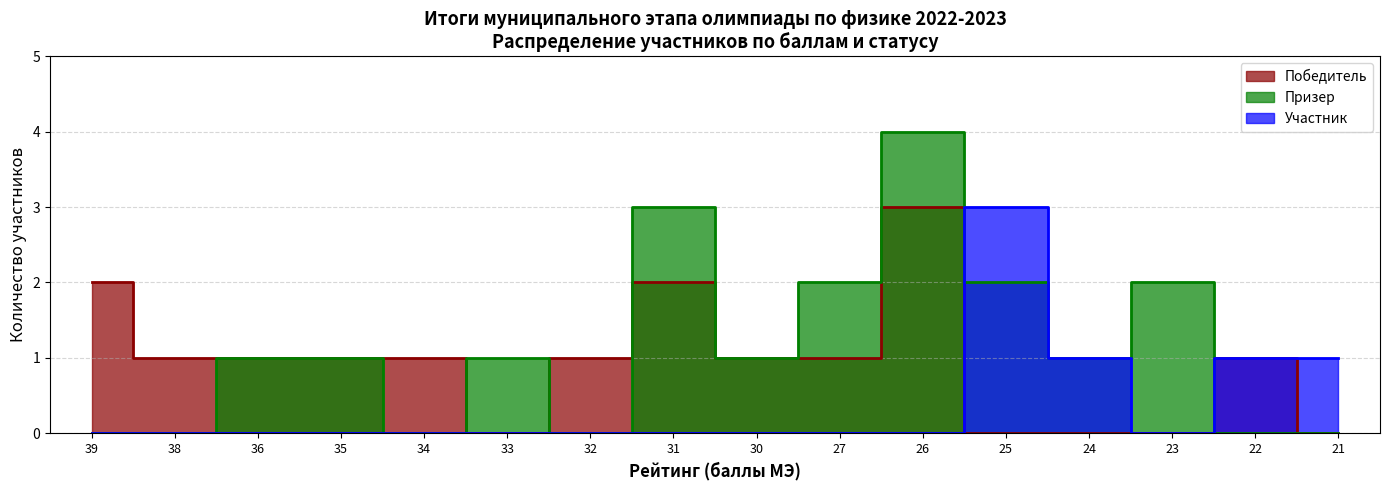

How many lines are shown in the chart?

3